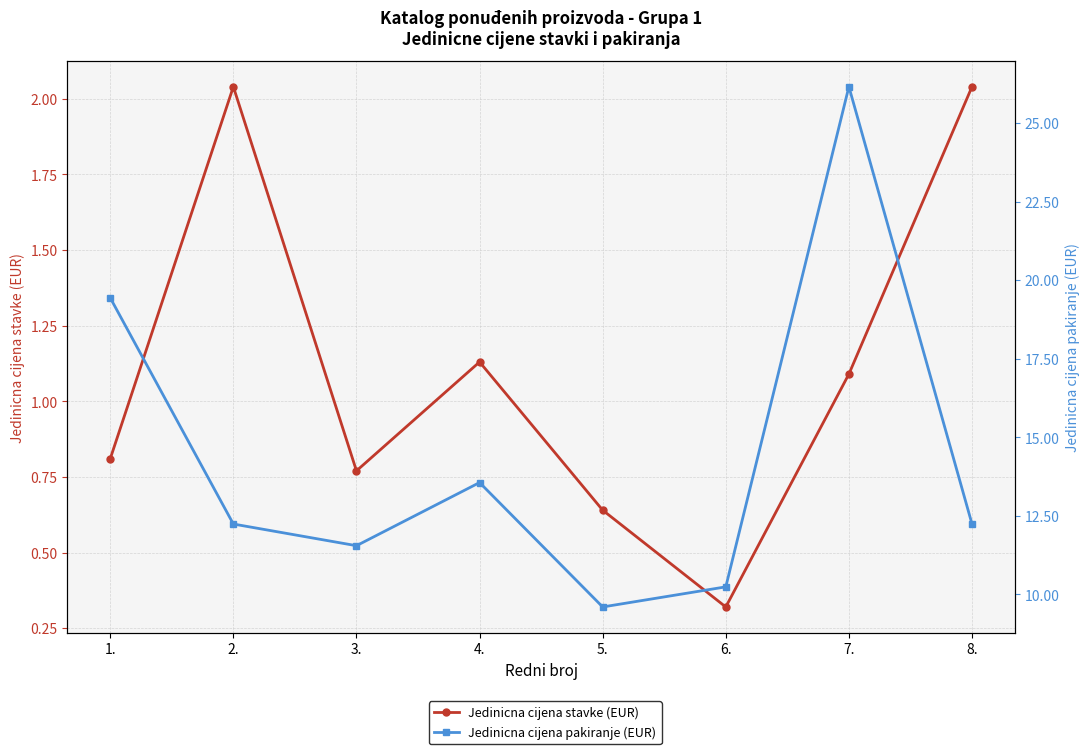

Which series has the largest total across all categories?

Jedinicna cijena pakiranje (EUR)